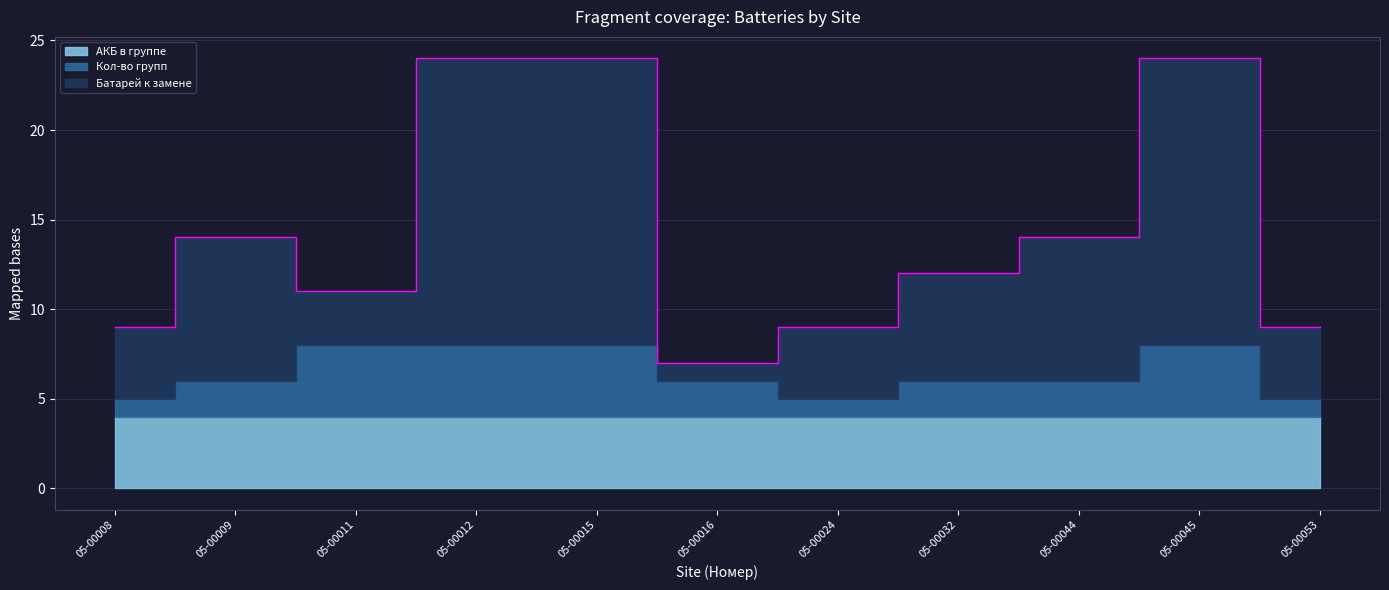

True or false: Кол-во групп has more than 0 points higher than both neighbors.

True